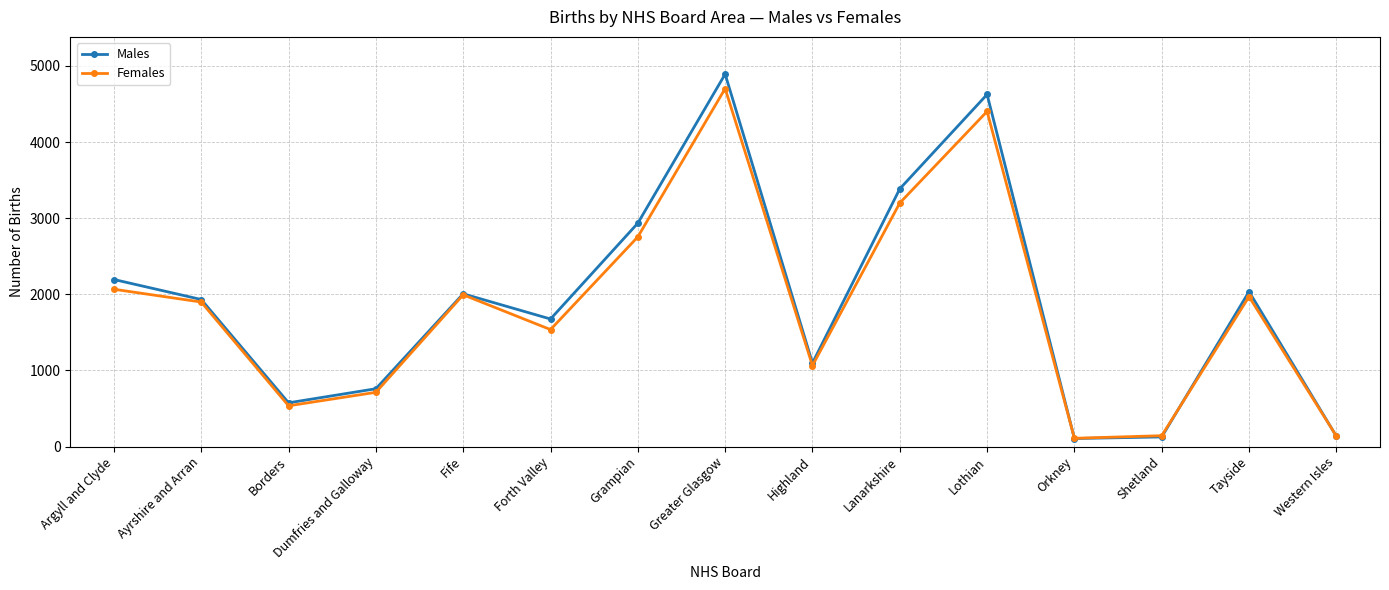

At how many categories does at least one series exceed 3261?

3